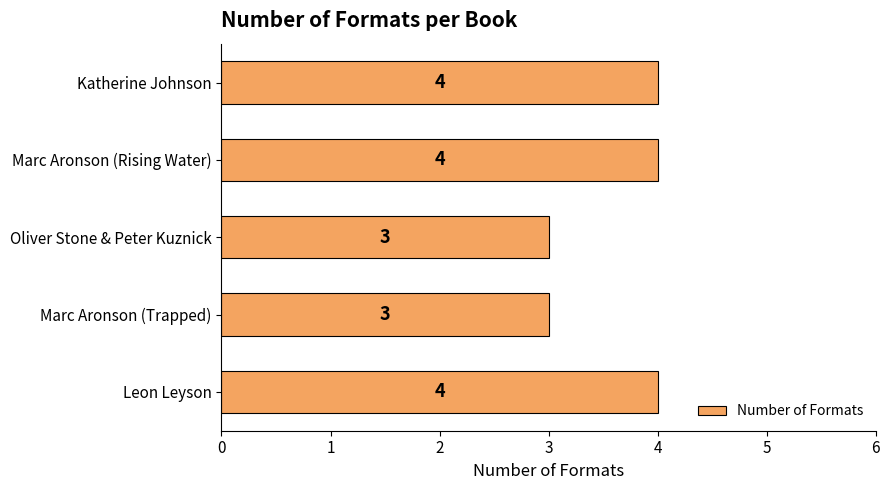

What is the change in value from Oliver Stone & Peter Kuznick to Leon Leyson?

+1